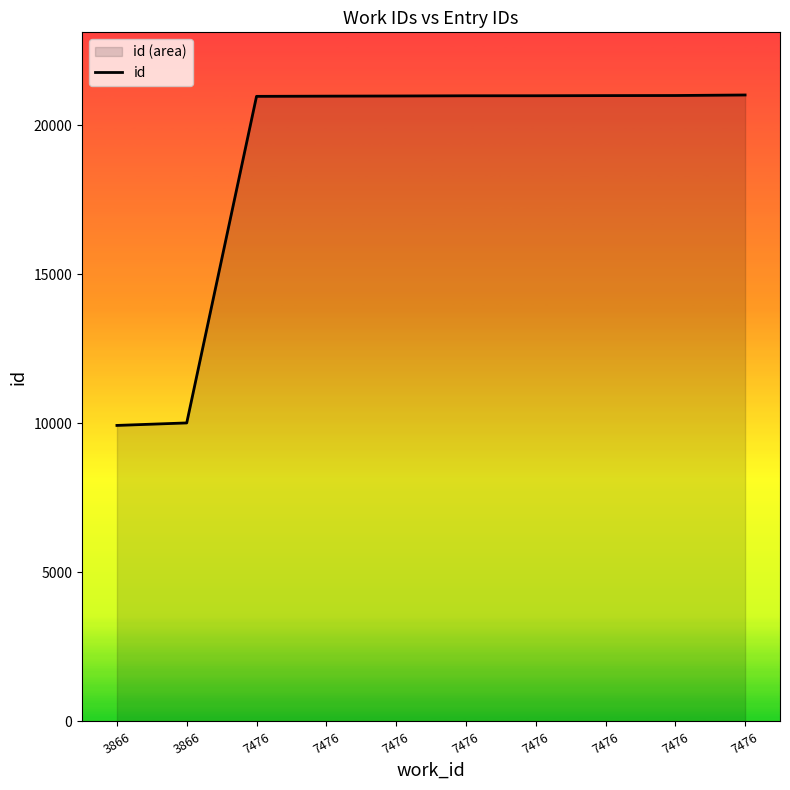

What is the value of the 5th point from the left?

20964